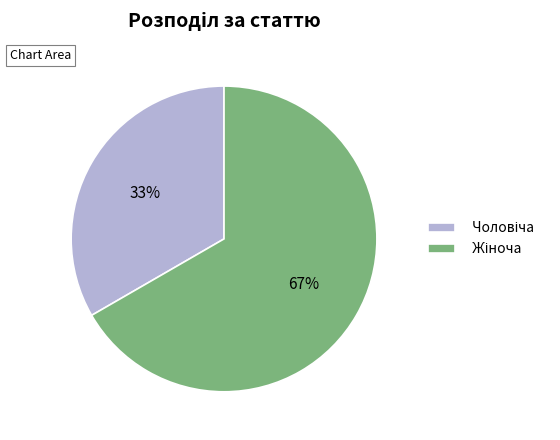

Does any single category account for the majority?

Yes